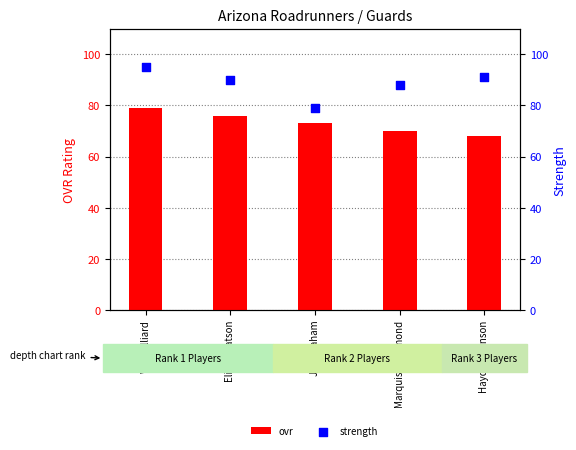

What are all the series names shown in the legend?

ovr, strength